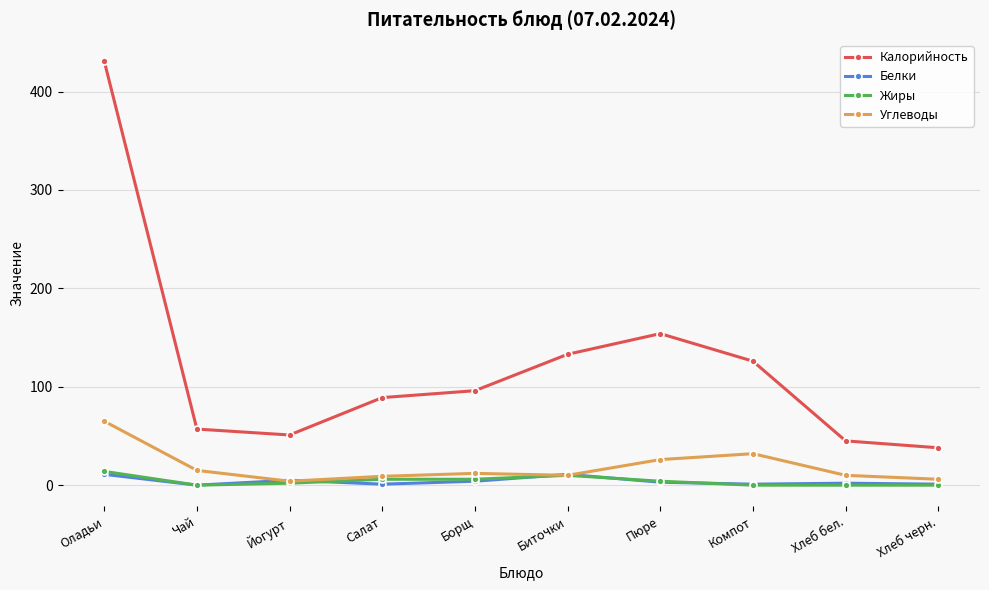

In Углеводы, how many points are higher than both neighbors (excluding endpoints)?

2